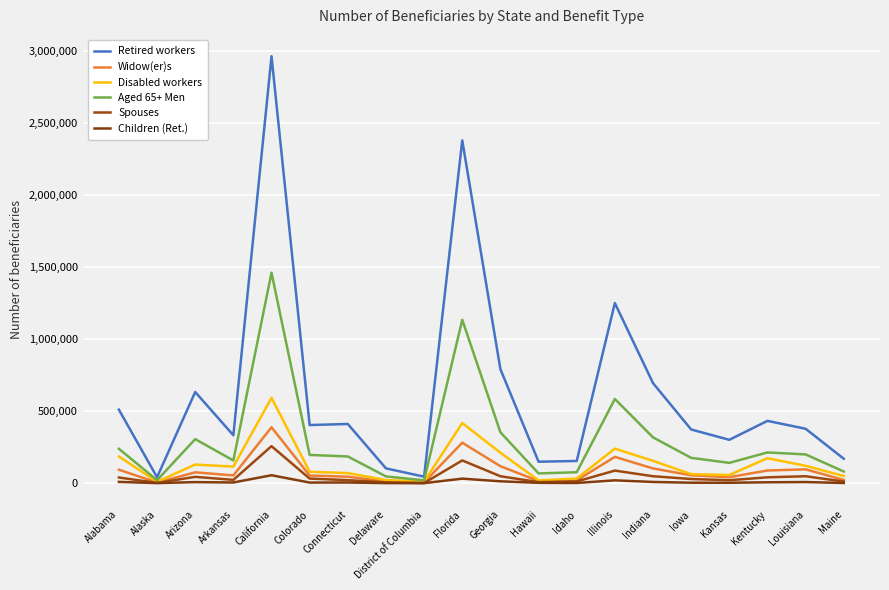

What is the difference between the second highest and second lowest values in the Widow(er)s series?

276151